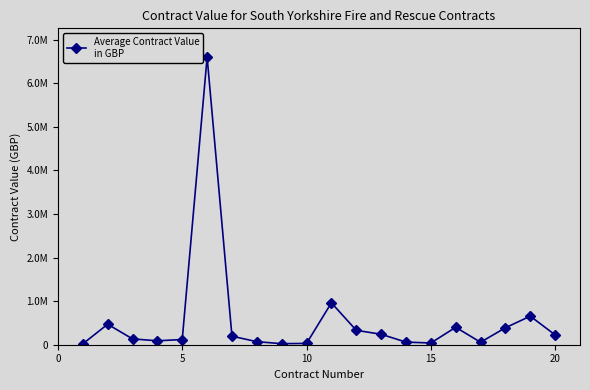

Does the chart have visible grid lines?

No